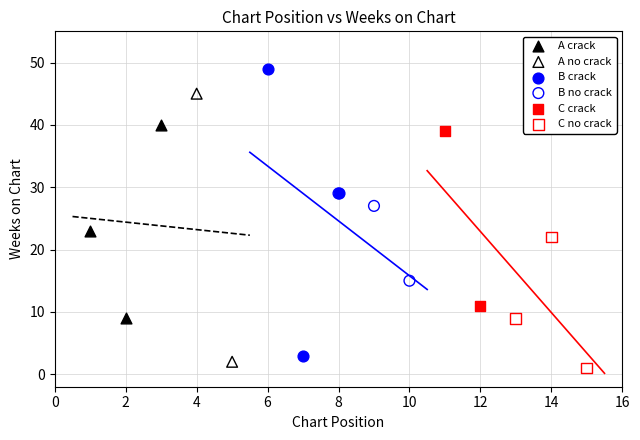

Which series contains the lowest Y value?

C no crack